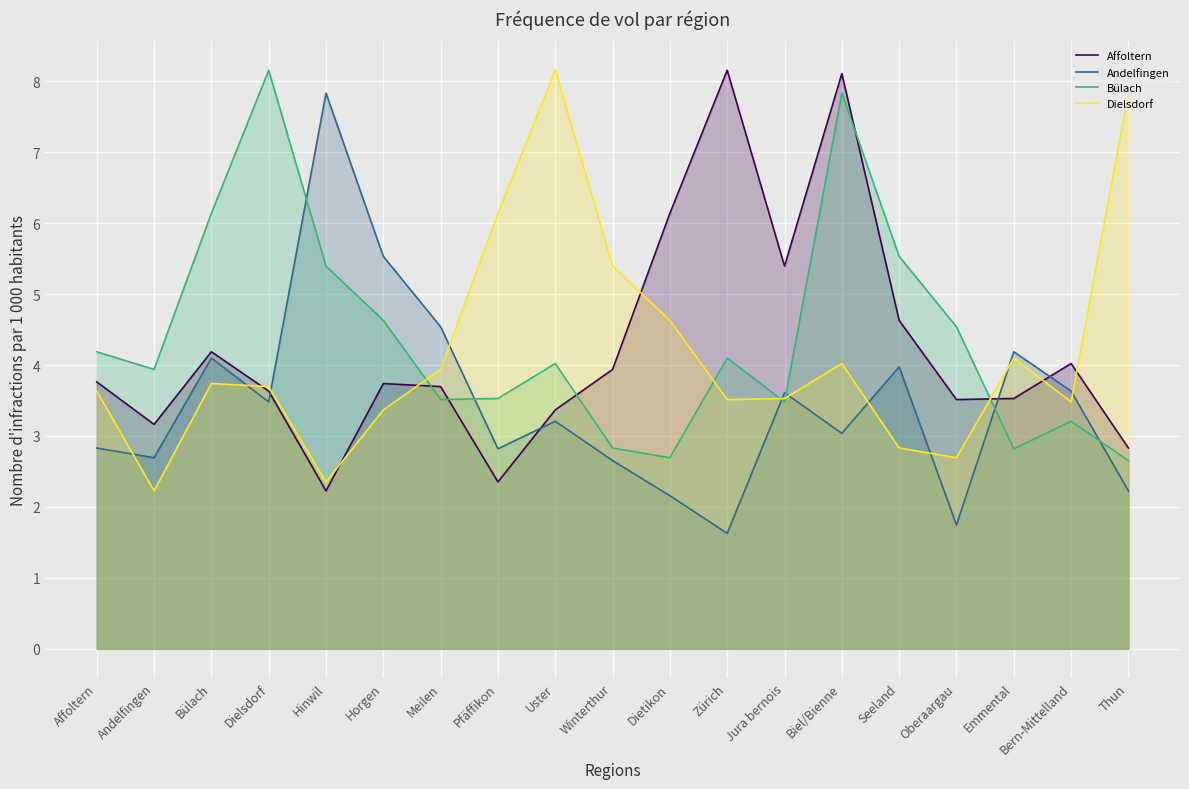

What is the sum of all Dielsdorf values?

79.3